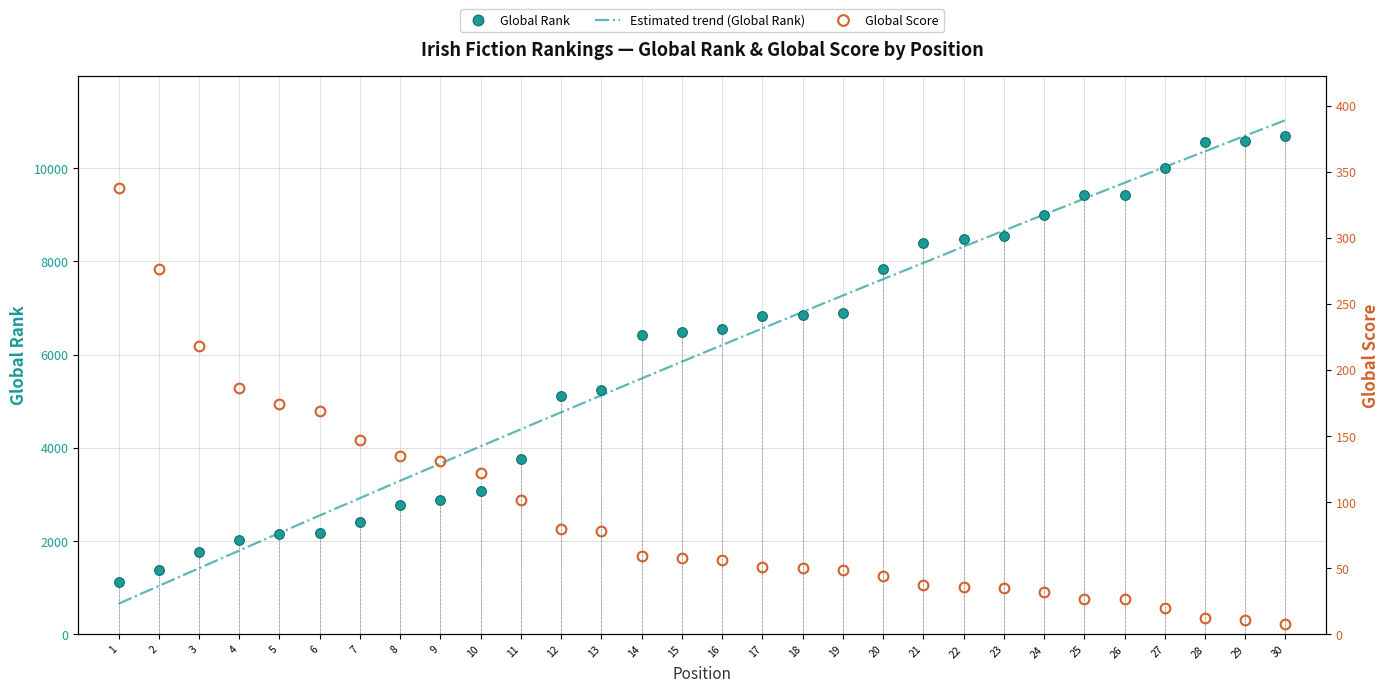

Reading right to left, transcribe all the data shown in this chart.

Global Rank: 30=10696	29=10575	28=10556	27=9997	26=9429	25=9420	24=8994	23=8545	22=8483	21=8394	20=7827	19=6891	18=6846	17=6832	16=6556	15=6491	14=6424	13=5241	12=5112	11=3767	10=3067	9=2885	8=2778	7=2400	6=2183	5=2148	4=2028	3=1762	2=1373	1=1128
Global Score: 30=8	29=11	28=12	27=20	26=27	25=27	24=32	23=35	22=36	21=37	20=44	19=49	18=50	17=51	16=56	15=58	14=59	13=78	12=80	11=102	10=122	9=131	8=135	7=147	6=169	5=174	4=186	3=218	2=276	1=338